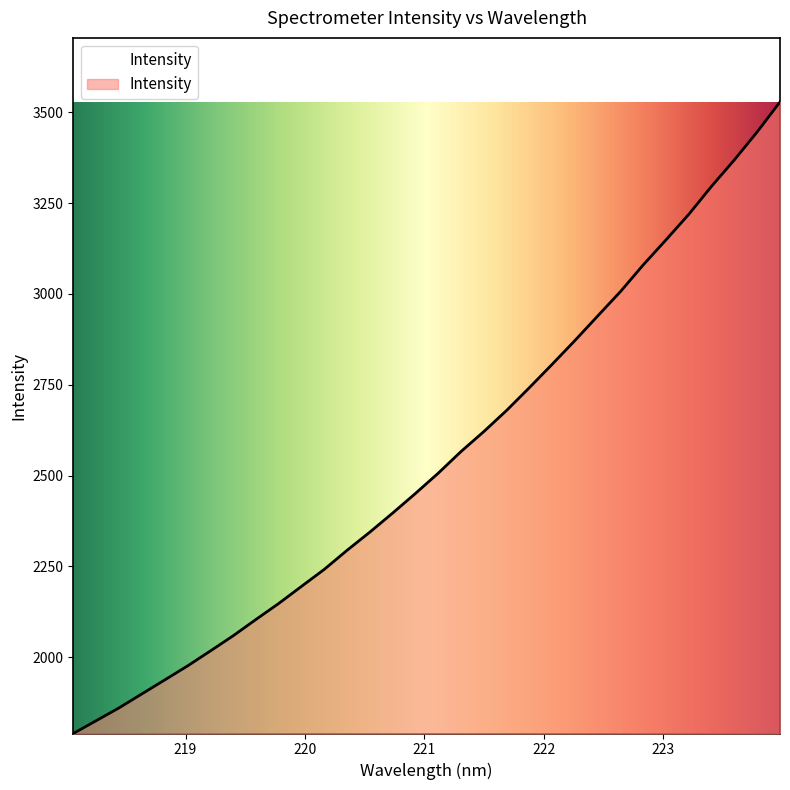

What is the smallest value displayed?

1789.7